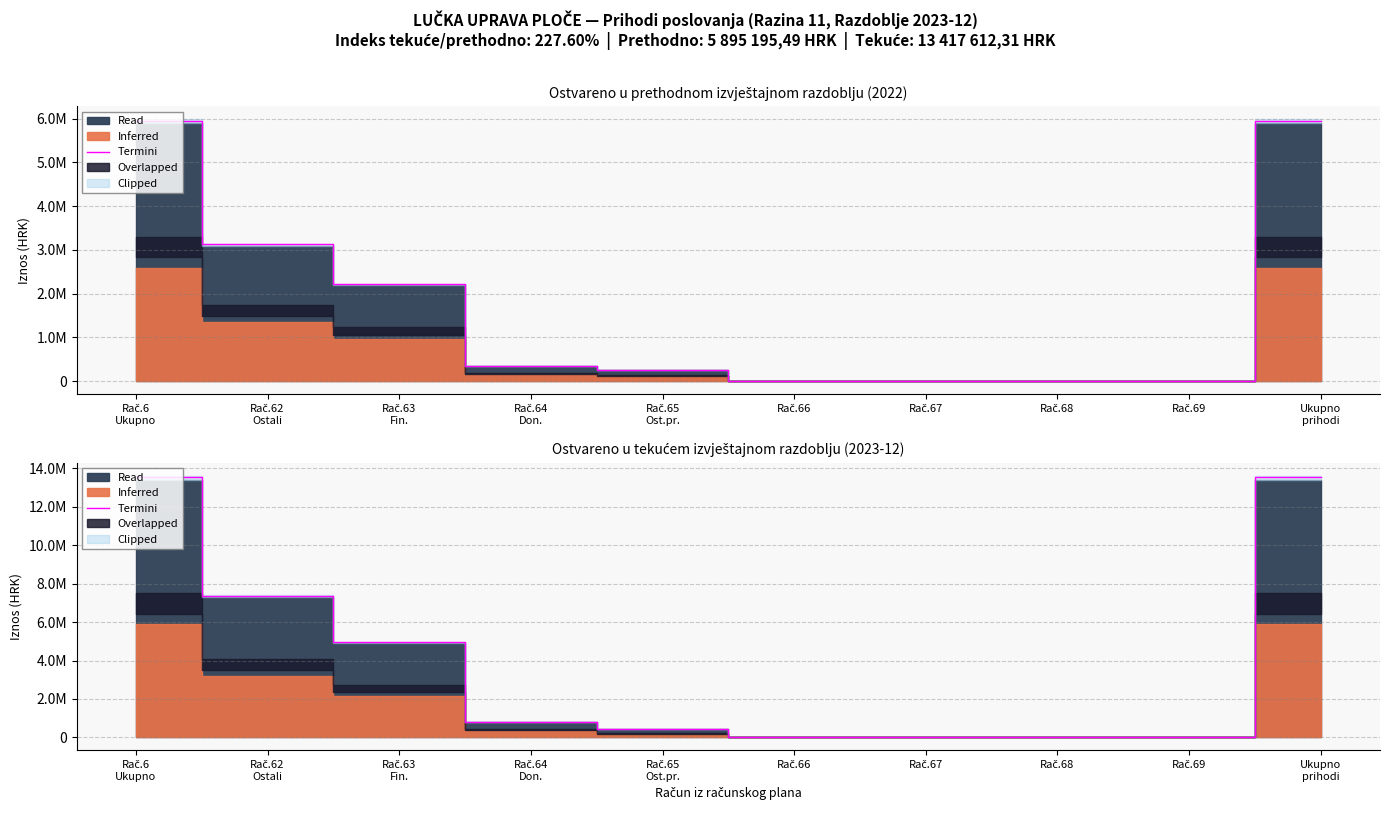

What is the difference between the second highest and second lowest values?

13551788.4